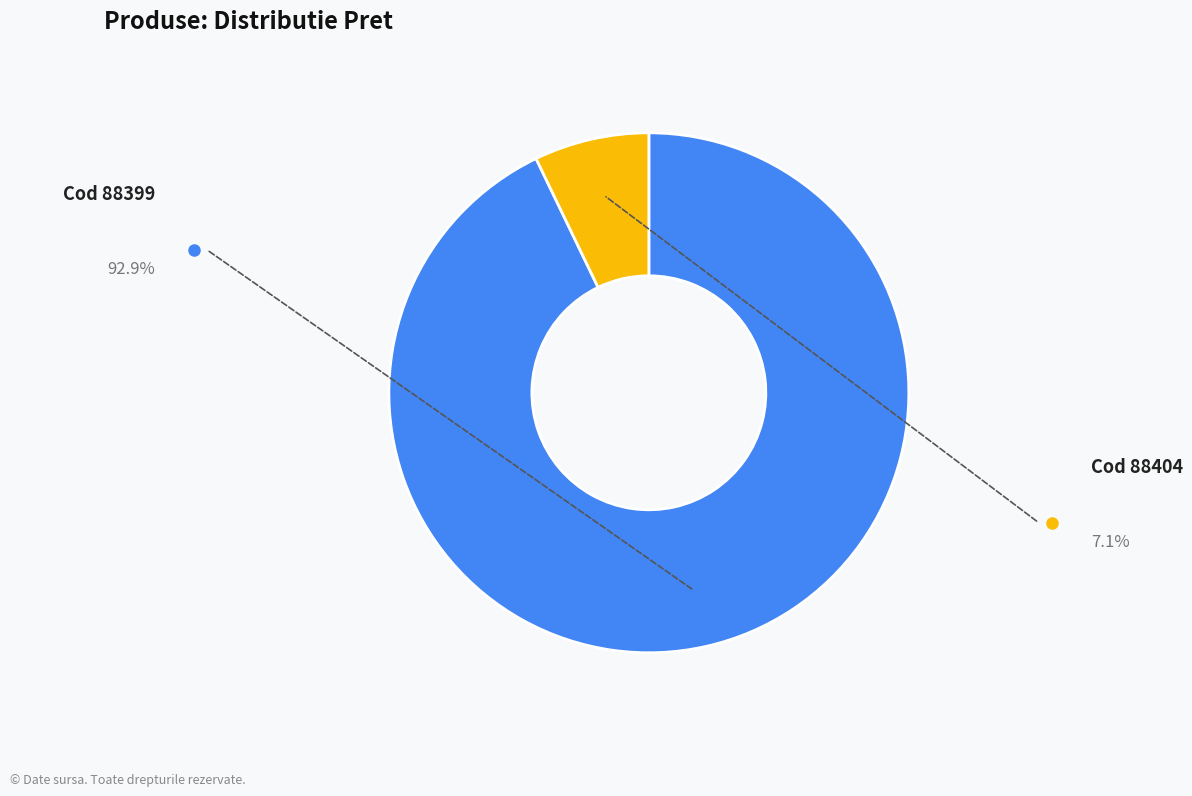

Is there a majority slice in this chart?

Yes